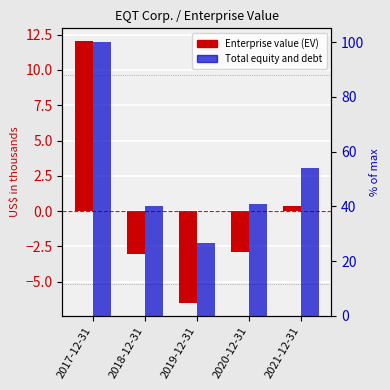

How many data points in Total equity and debt are above 40?

4